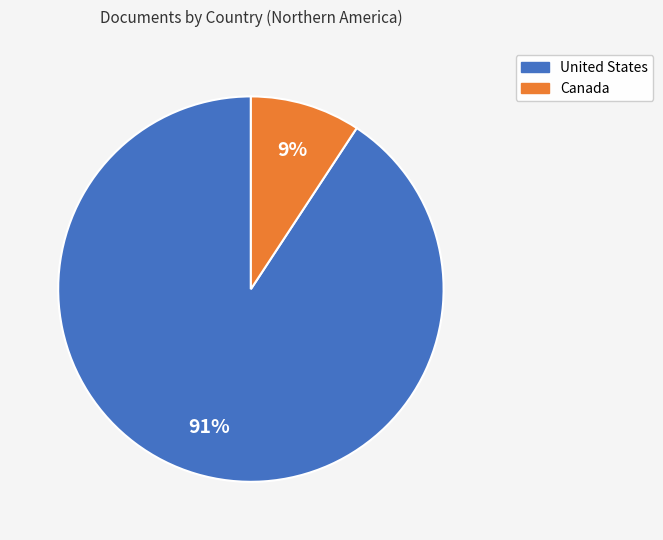

To the nearest percent, what portion does United States represent?

91%